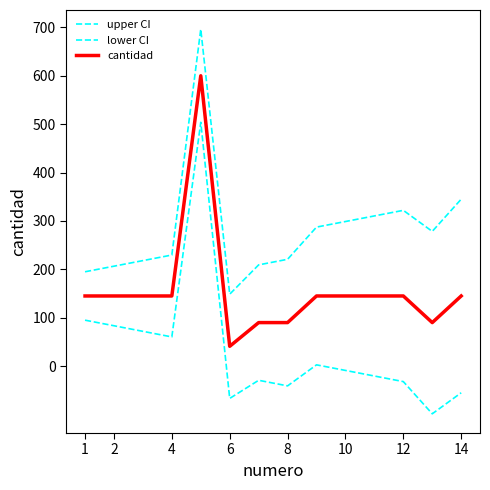

How many lines are shown in the chart?

3